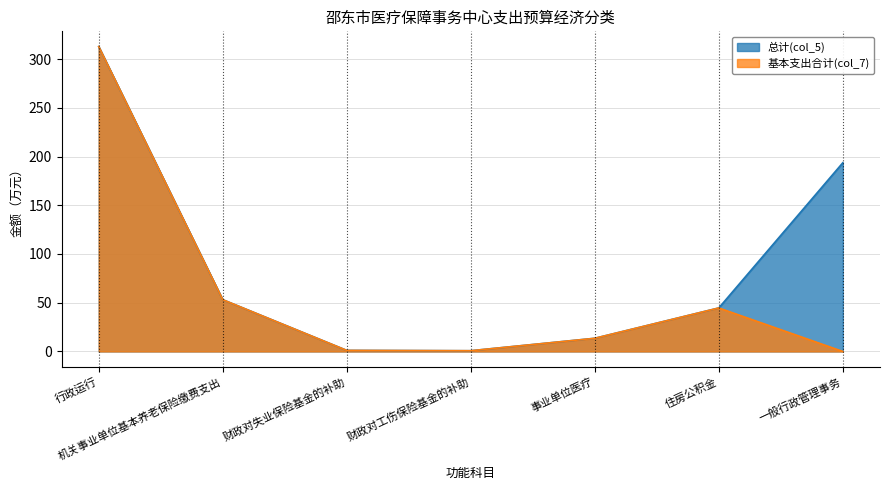

Rank the series by their average value, from highest to lowest.

总计(col_5), 基本支出合计(col_7)